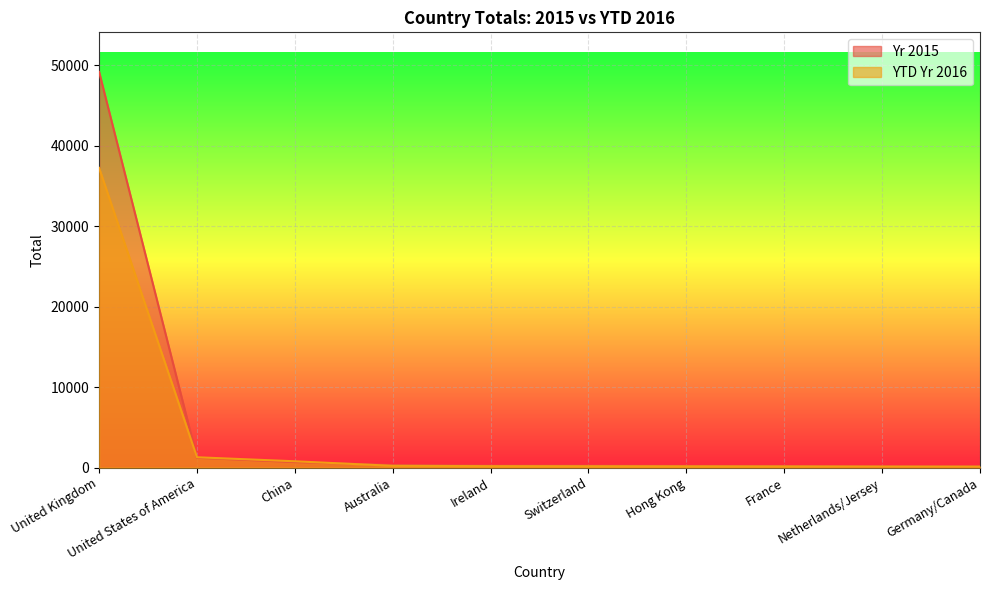

What are all the series names shown in the legend?

Yr 2015, YTD Yr 2016